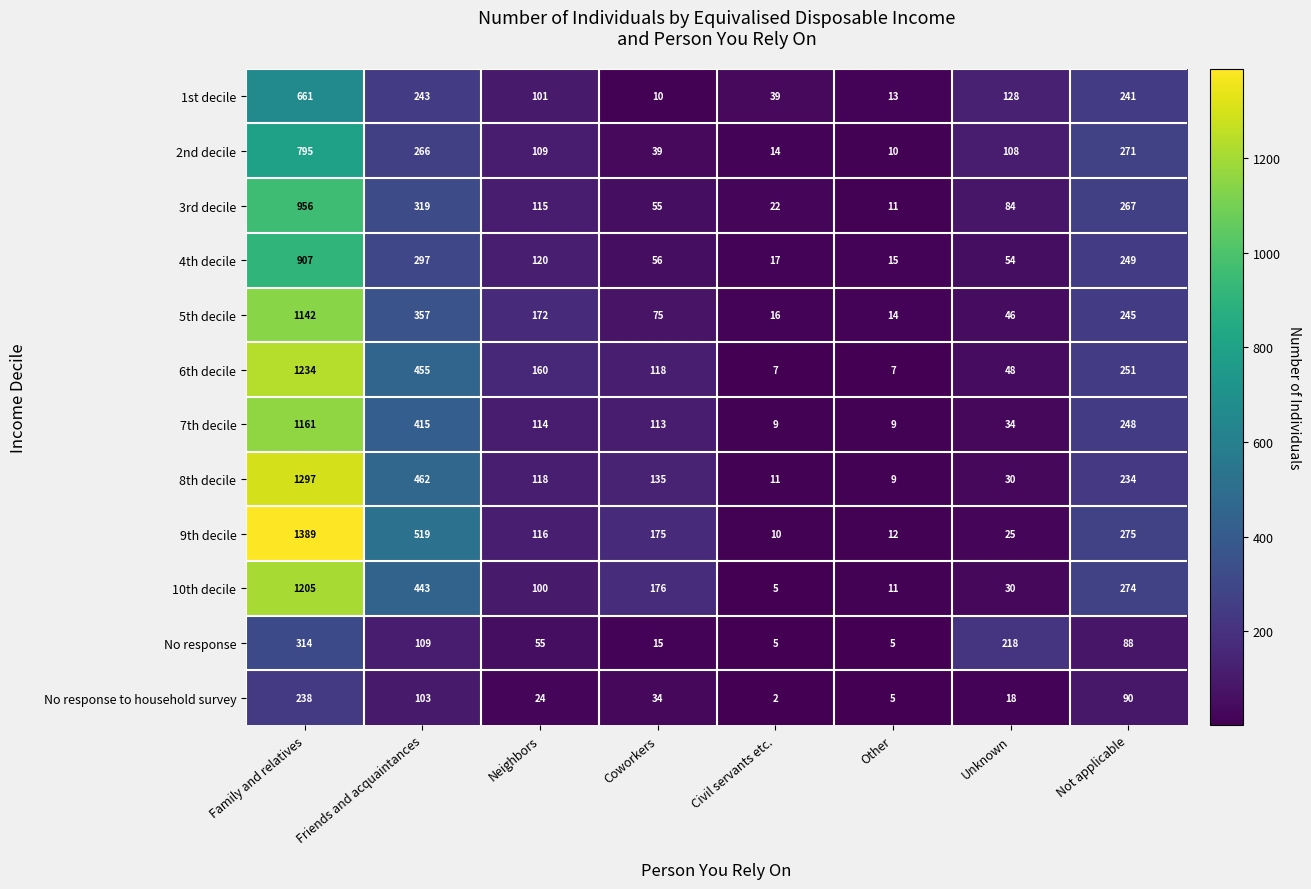

What is the spread (max minus min) of values at Coworkers?

166